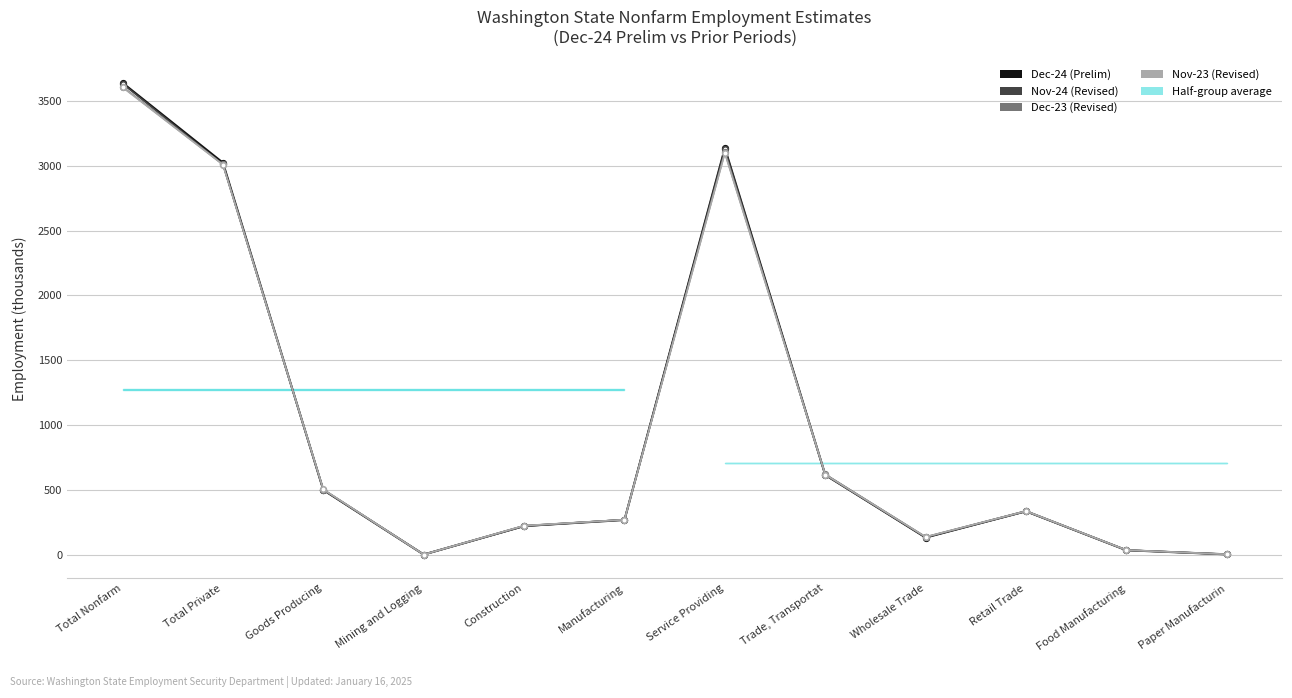

How many data points does each series have?

12